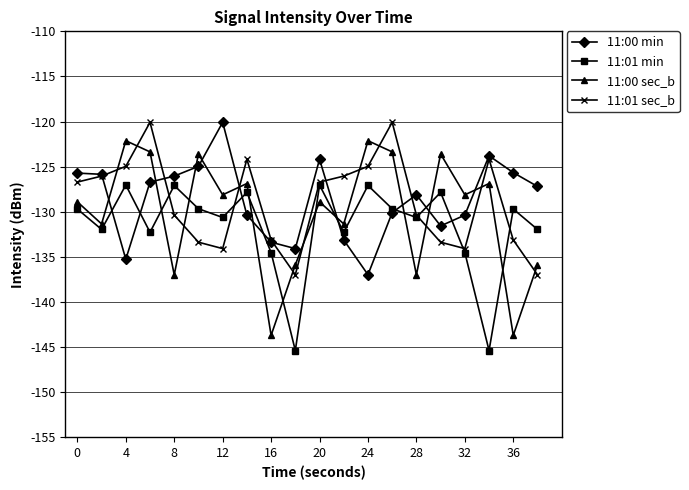

True or false: 11:01 min and 11:00 sec_b intersect in this chart.

True